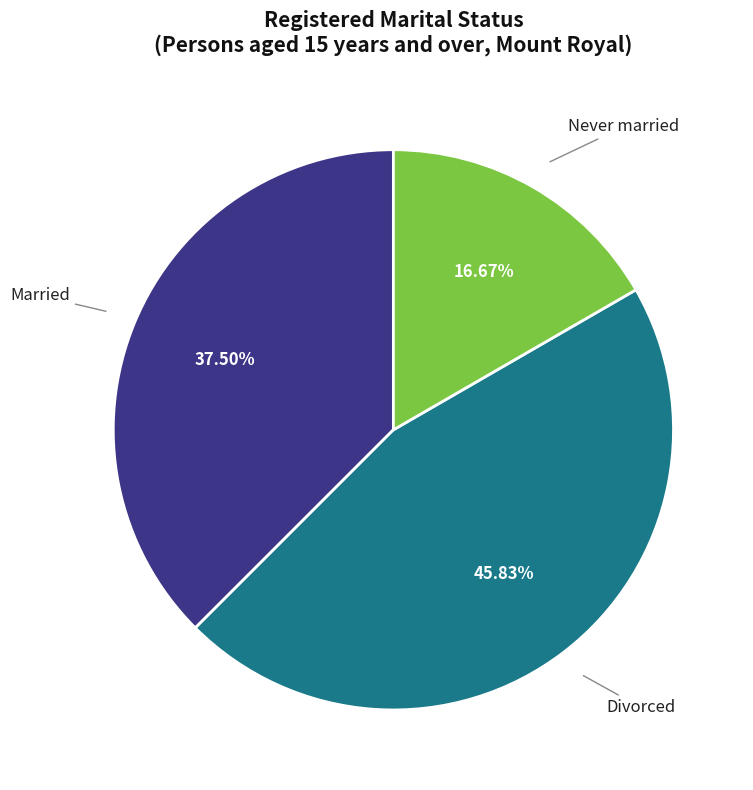

Is there a majority slice in this chart?

No